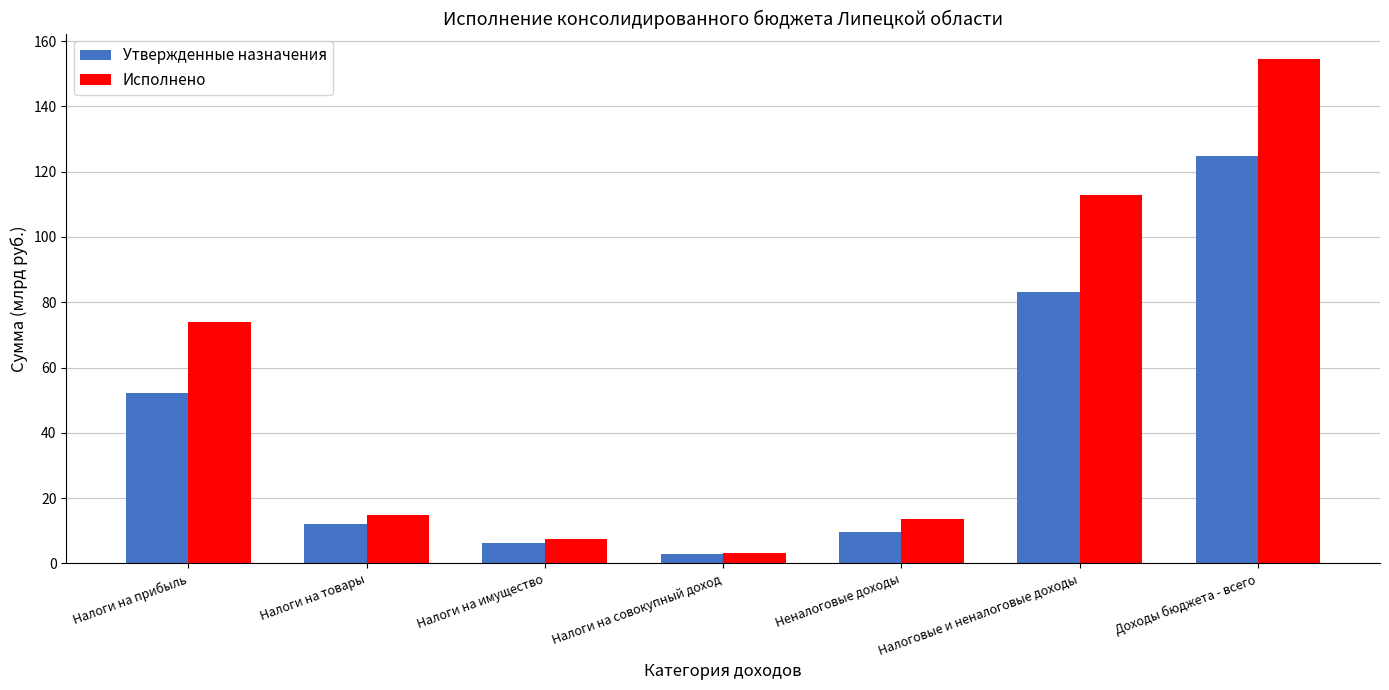

Is it true that Исполнено equals 5.5 at Неналоговые доходы?

False